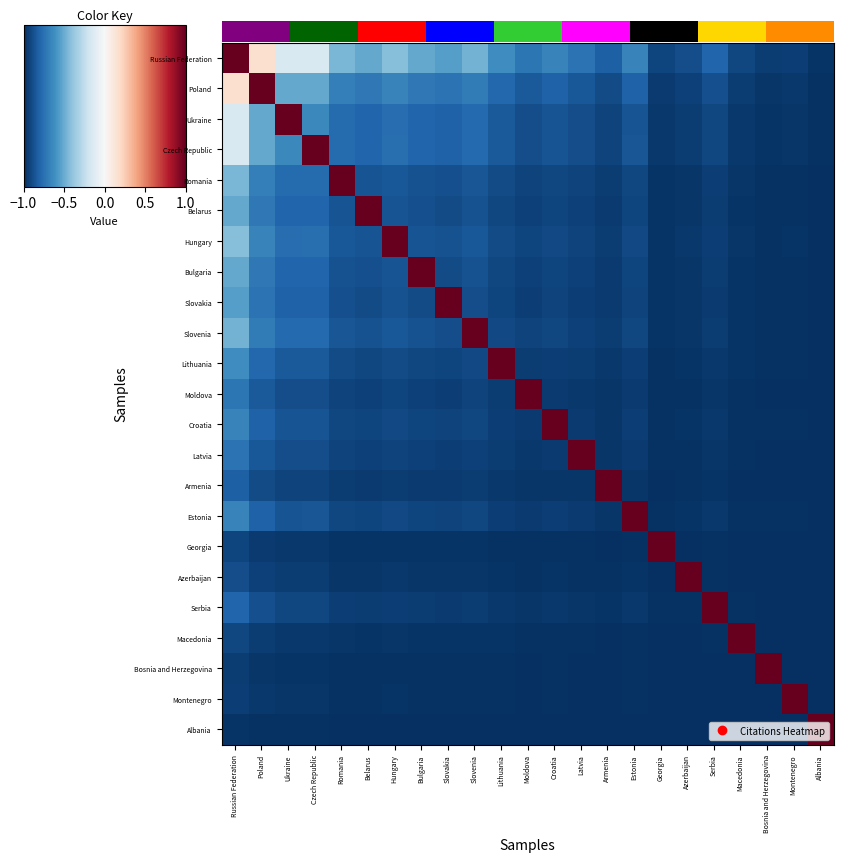

Is the value of Ukraine at Montenegro greater than the value of Estonia at Bosnia and Herzegovina?

Yes